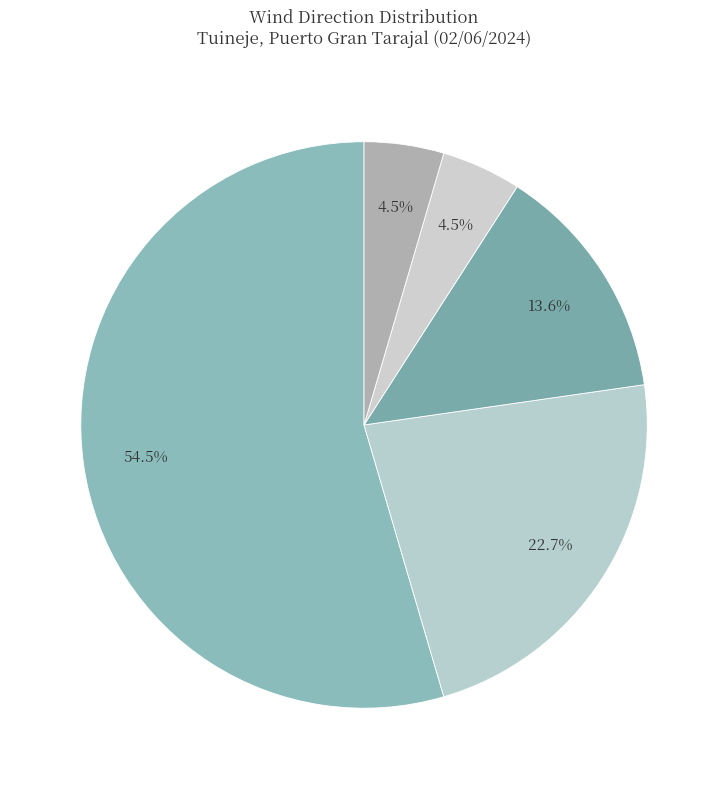

Count the number of slices in the pie.

5